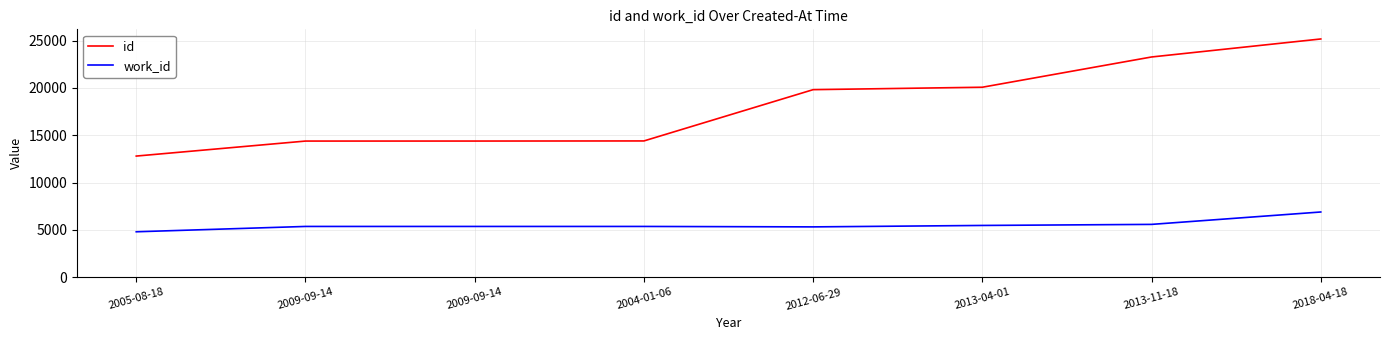

Does the chart display data point markers on the line(s)?

No